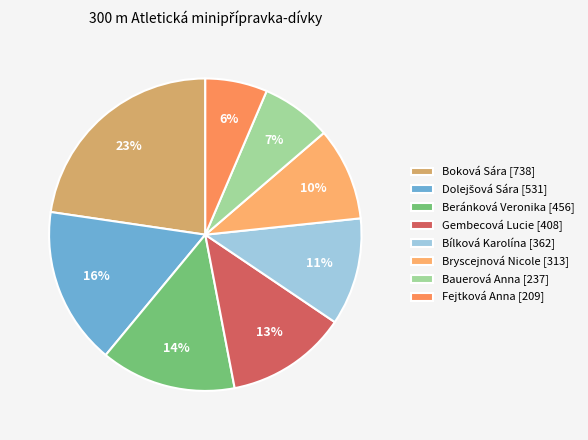

How many segments does this pie chart have?

8